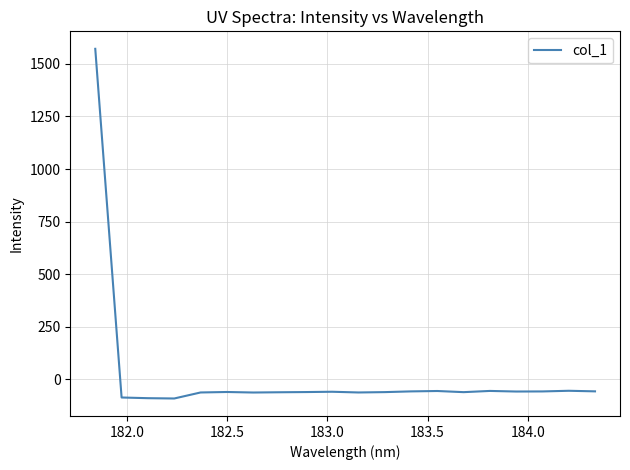

Is this an area chart (filled region under the line)?

No